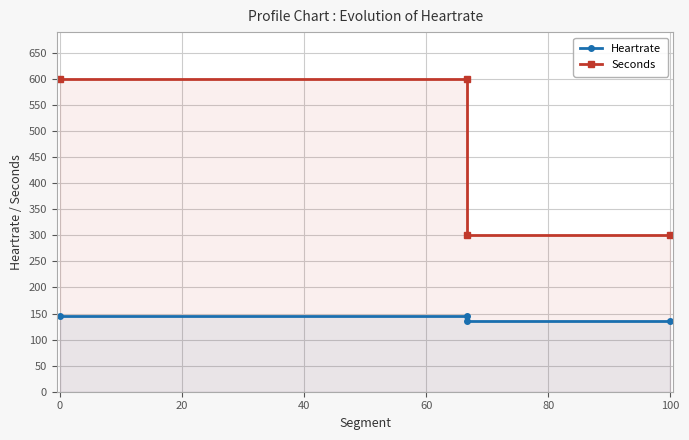

Reading left to right, list all the values displayed in this chart.

Heartrate: 145	145	135	135
Seconds: 600	600	300	300